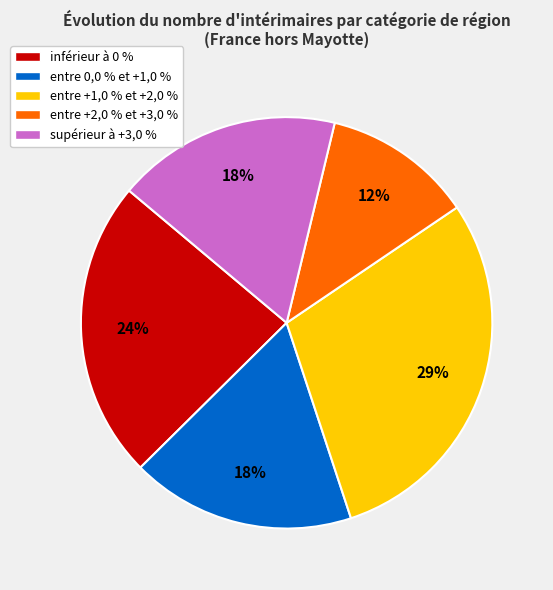

Which category has the biggest portion of the pie?

entre +1,0 % et +2,0 %